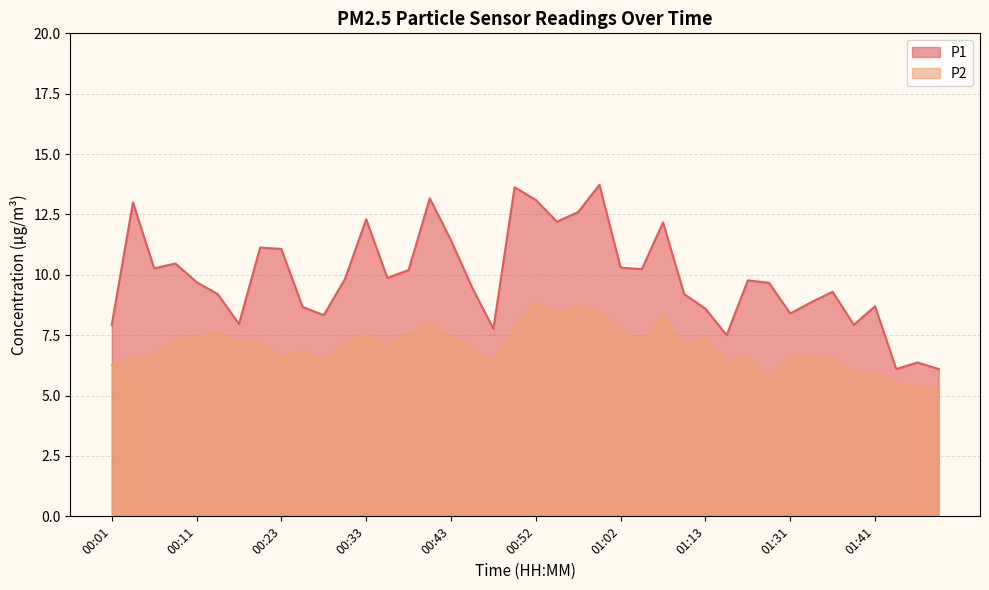

List the series in order of their overall mean, lowest first.

P2, P1